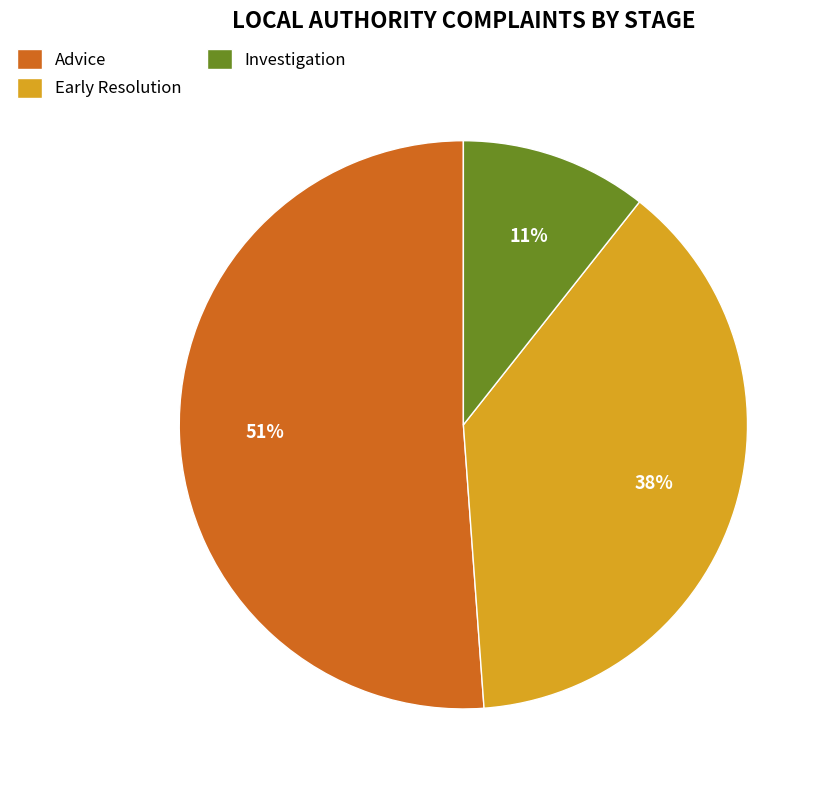

Approximately how many times larger is the value at Advice compared to Early Resolution?

1.3